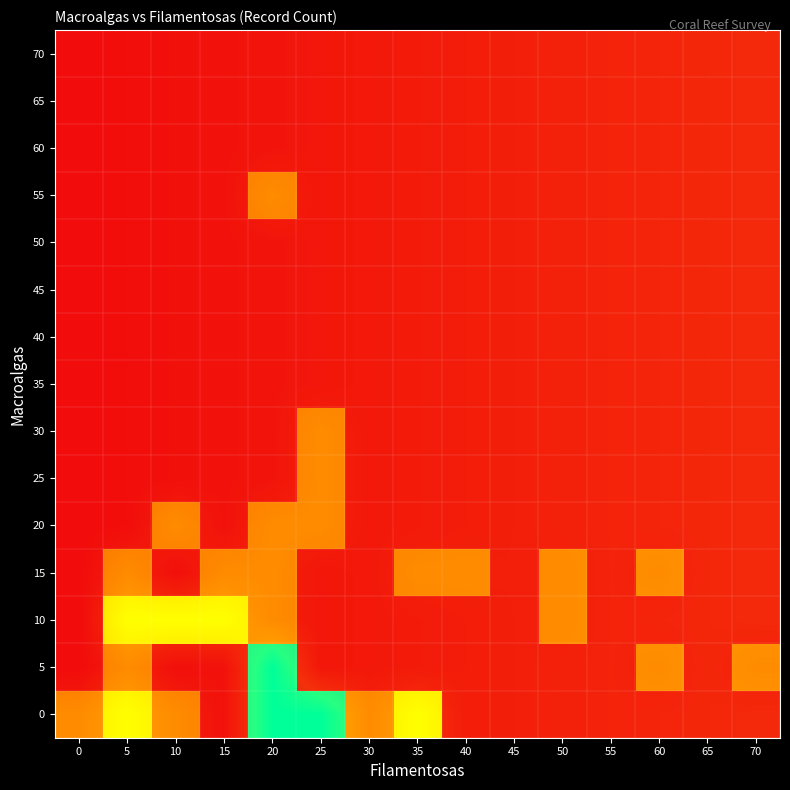

At how many categories does at least one series exceed 2?

2